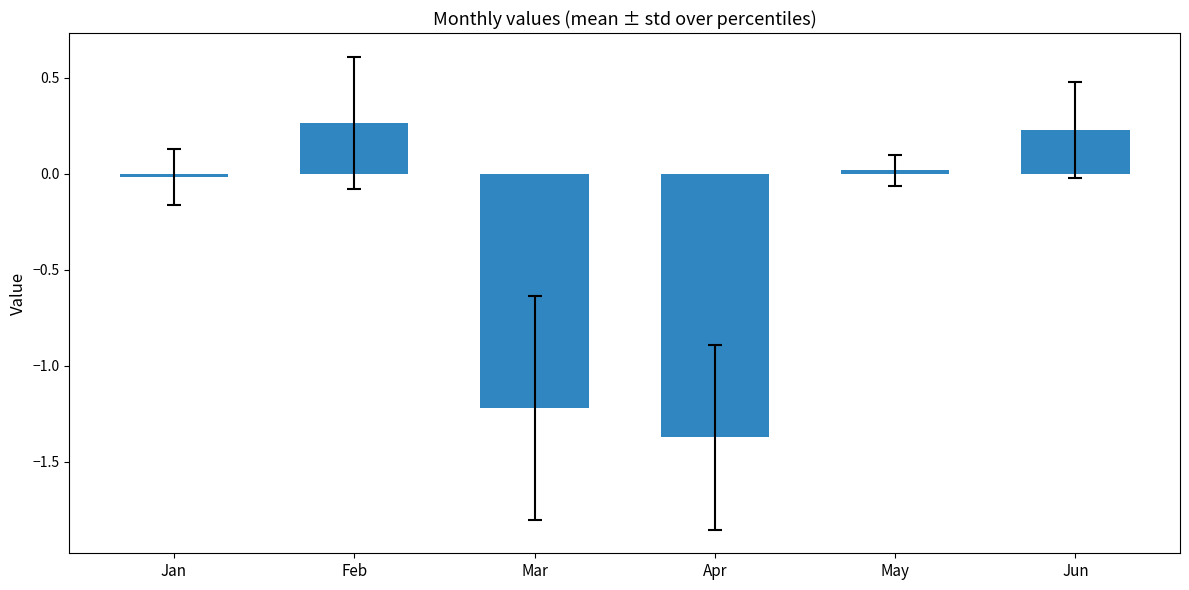

Between Mar and Jan, which is larger?

Jan